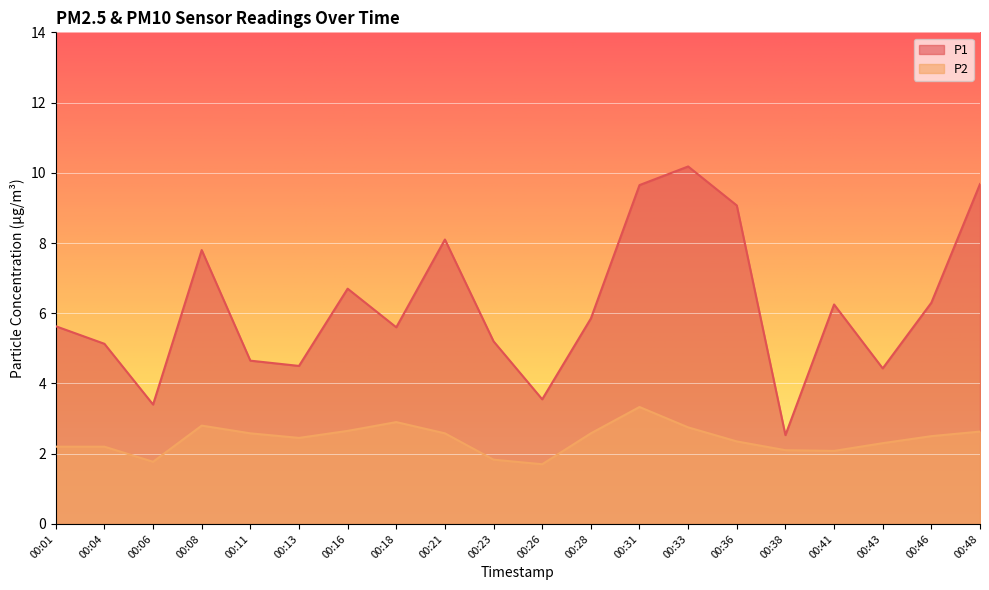

What is the difference between the highest and lowest values at 00:36?

6.7